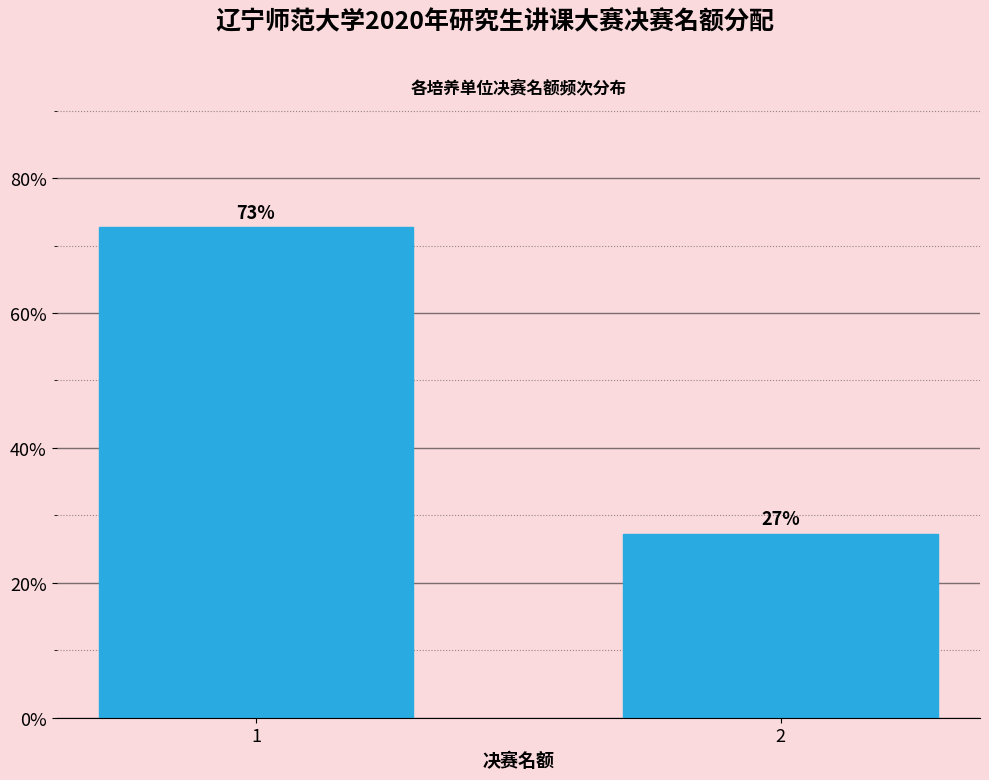

List the labels in order of value, smallest first.

2, 1